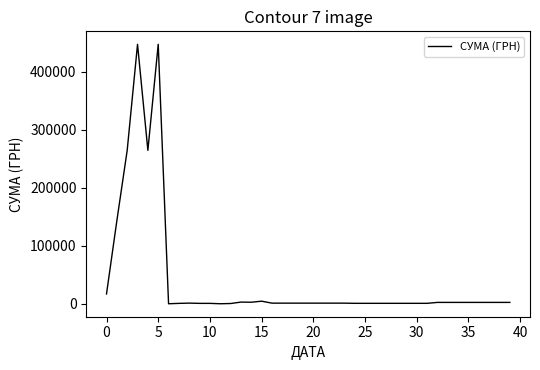

Is this an area chart (filled region under the line)?

No